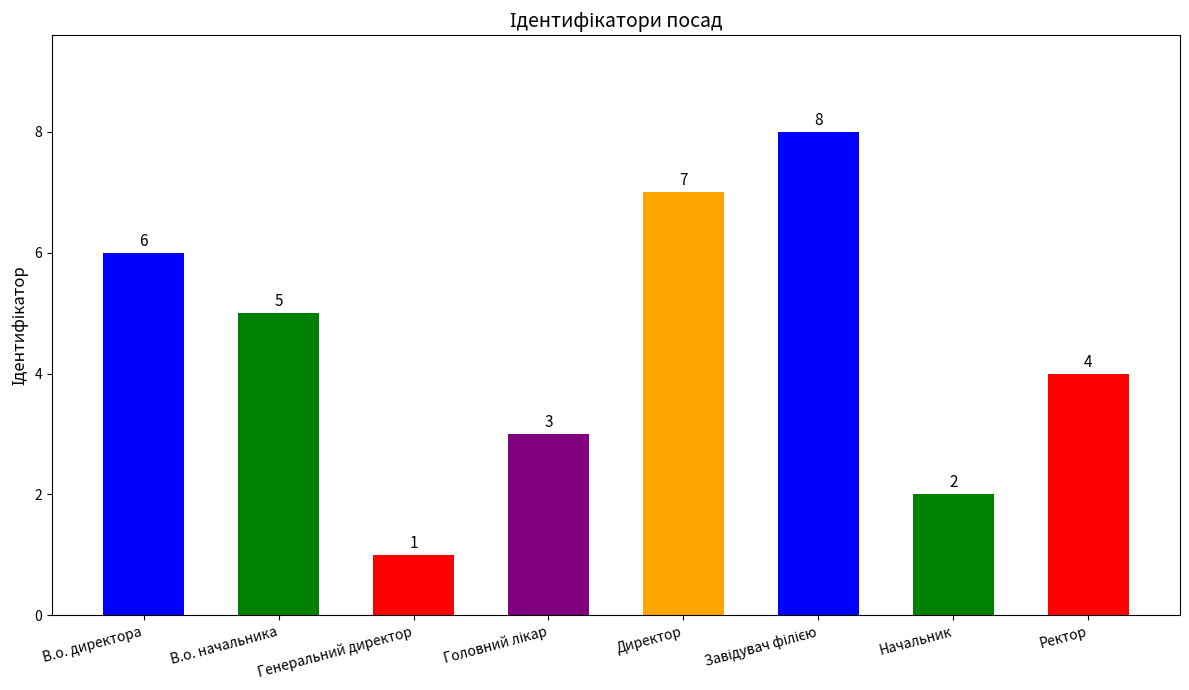

Is it true that the value at В.о. директора is 9?

False